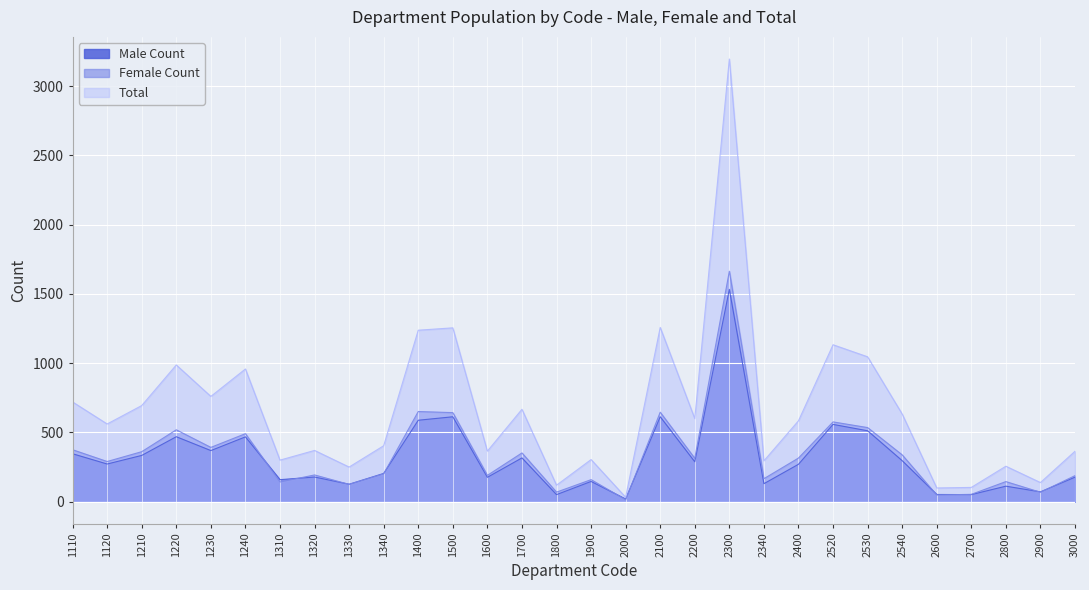

Reading right to left, extract all data points from this chart.

Male Count: 176	70	111	50	51	295	511	557	269	129	1532	287	612	18	145	50	315	175	612	587	203	125	177	158	467	368	468	333	271	345
Female Count: 187	67	144	52	47	337	534	575	314	165	1663	312	645	13	158	68	351	189	642	650	200	124	192	141	490	391	518	360	289	374
Total: 363	137	255	102	98	632	1045	1132	583	294	3195	599	1257	31	303	118	666	364	1254	1237	403	249	369	299	957	759	986	693	560	719